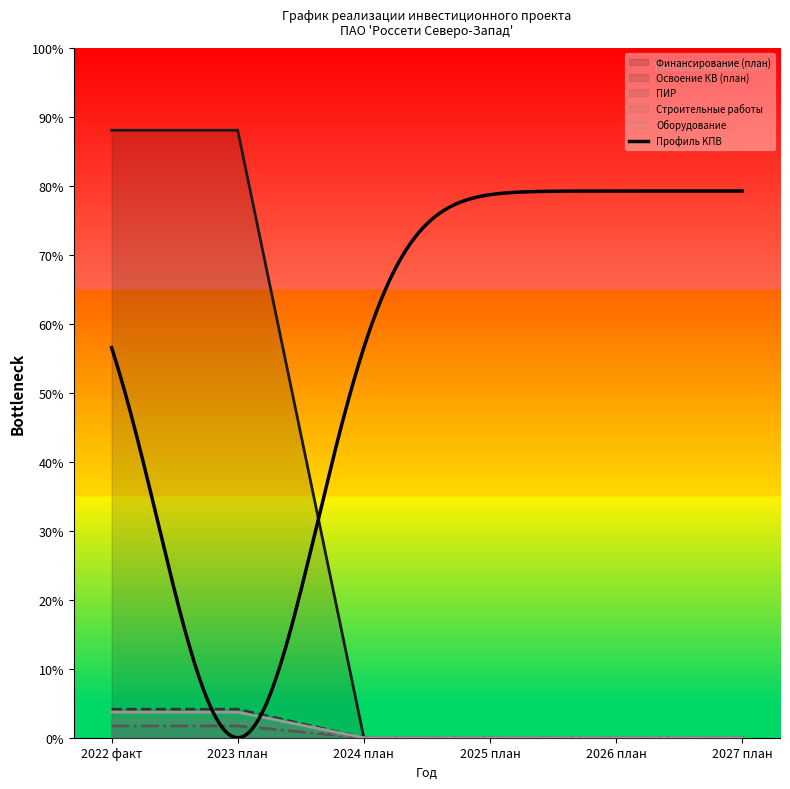

Reading right to left, transcribe all the data shown in this chart.

Финансирование (план): 0	0	0	0	22013985	22013985
Освоение КВ (план): 0	0	0	0	1031468	1031468
ПИР: 0	0	0	0	426508	426508
Строительные работы: 0	0	0	0	627560	627560
Оборудование: 0	0	0	0	926062	926062